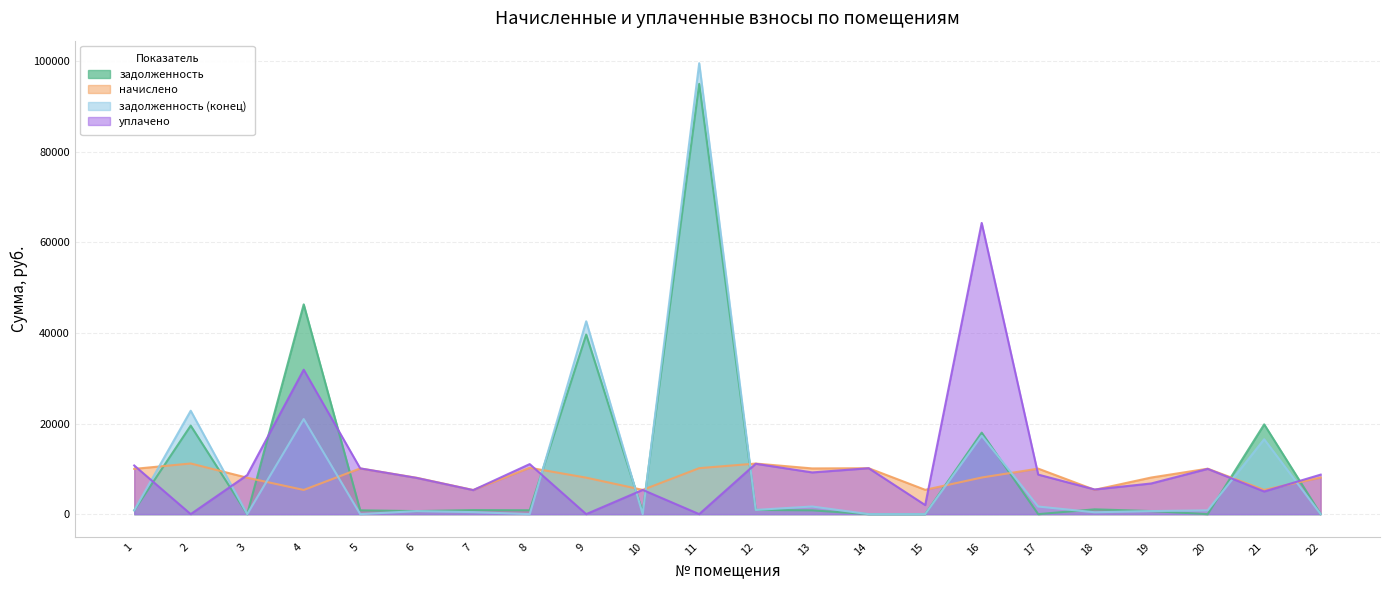

List the series in order of their peak value, highest first.

задолженность (конец), задолженность, уплачено, начислено